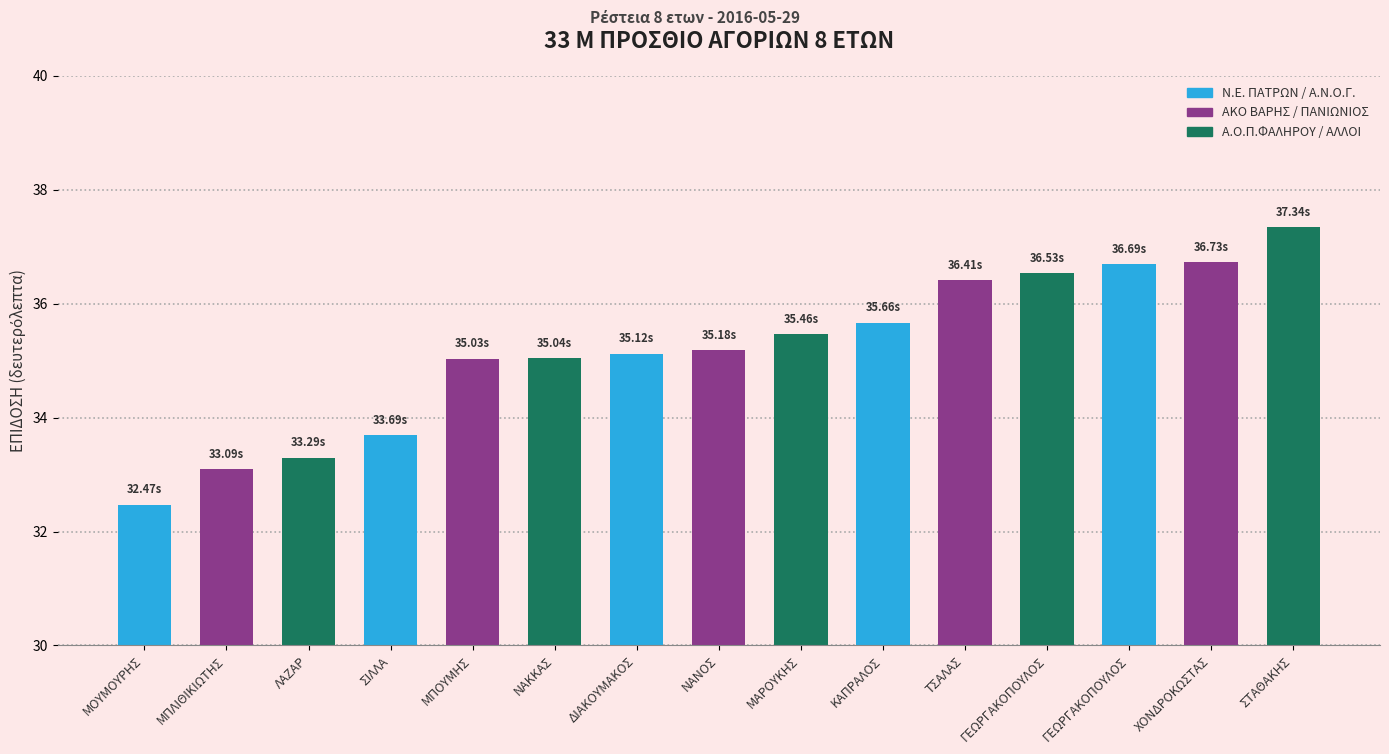

What is the label of the 11th bar from the left?

ΤΣΑΛΑΣ